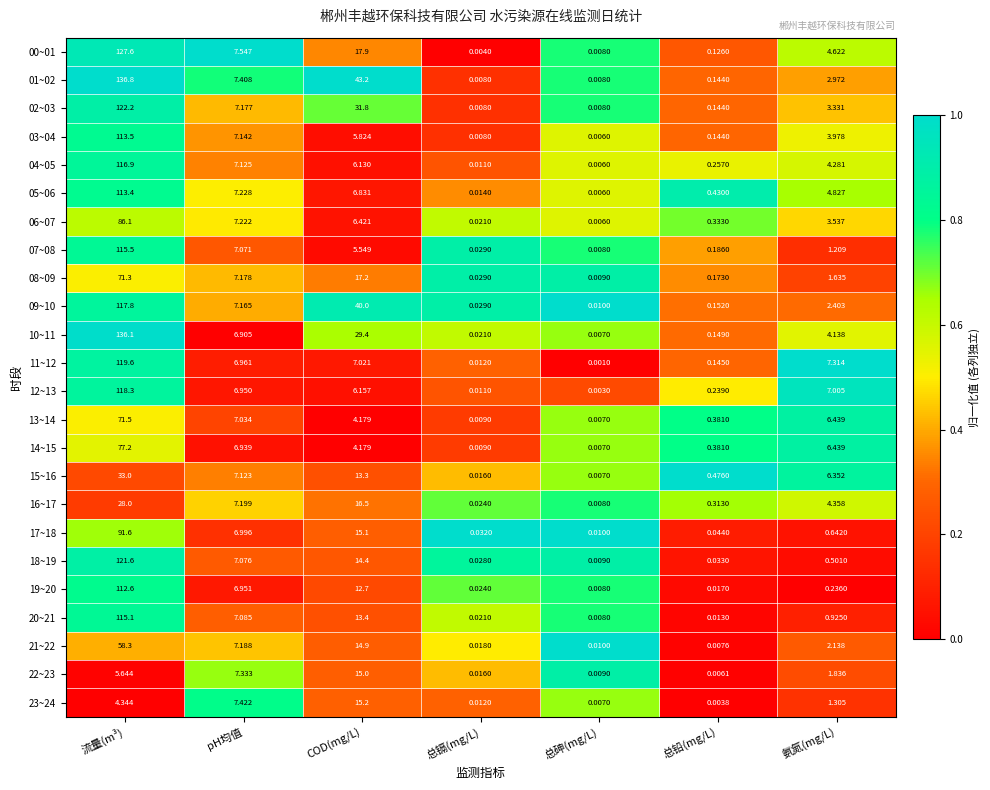

Which label corresponds to the largest value in the chart?

流量(m³)